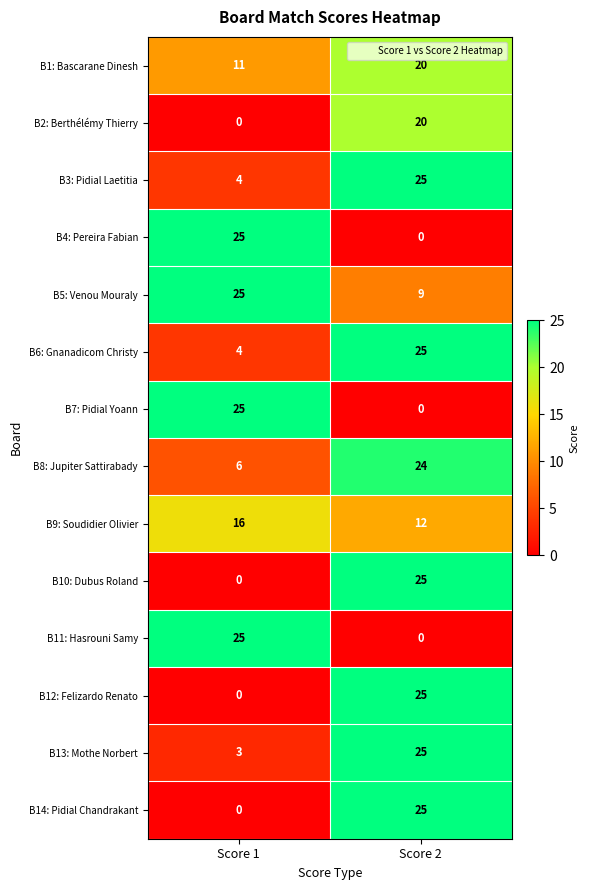

What is the sum of the B10: Dubus Roland values at Score 2 and Score 1?

25